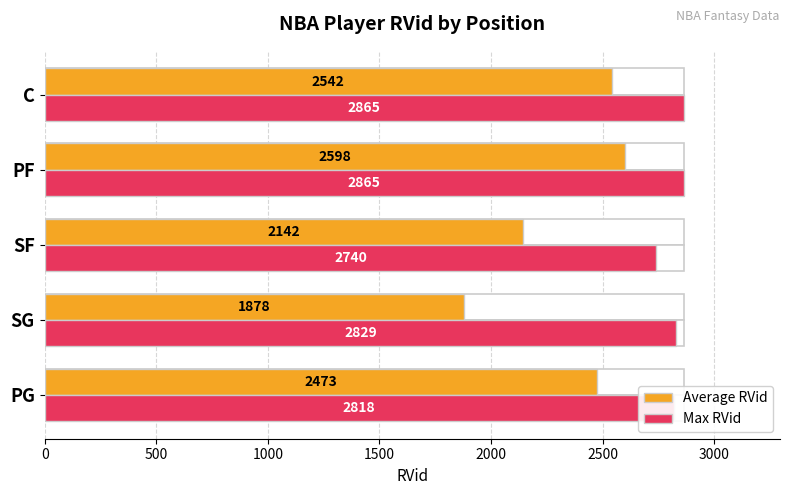

Does the chart contain stacked bars?

No